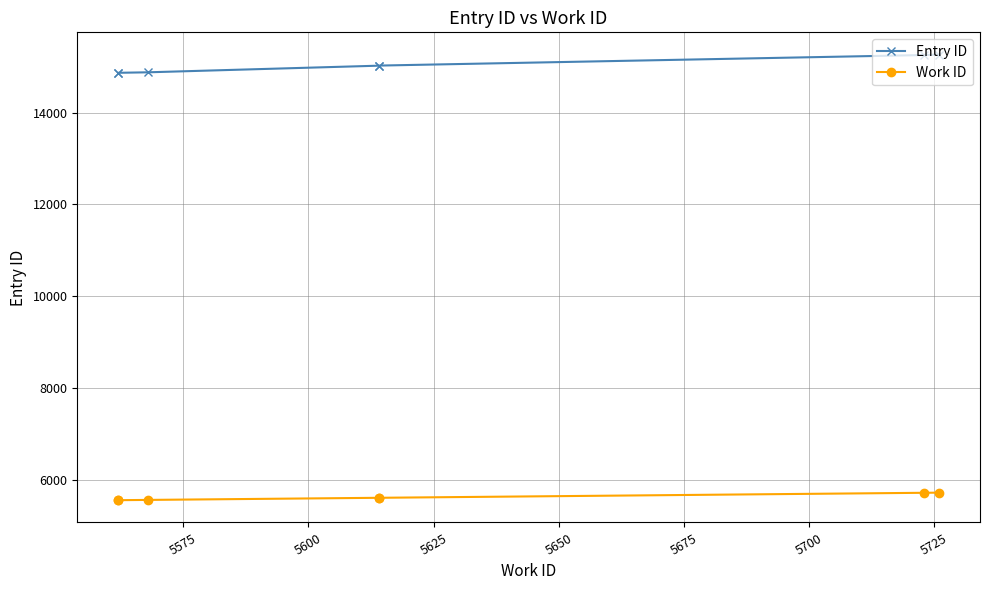

Reading left to right, extract all data points from this chart.

Entry ID: 14865	14866	14877	15021	15023	15253	15262
Work ID: 5562	5562	5568	5614	5614	5723	5726